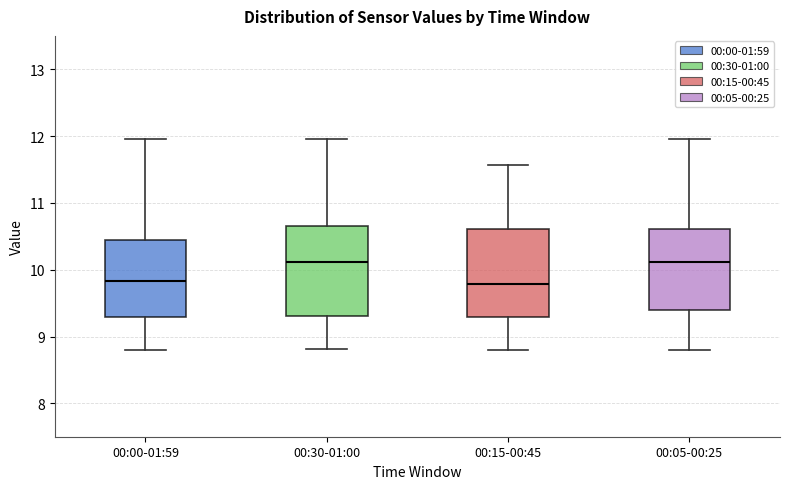

Reading left to right, read every box against the y-axis: the position of its median line, the range the box covers, and the ends of its whiskers. The values are not printed on the chart, so give them approximately, as read against the axis.

00:00-01:59: median 9.8, box 9.3 to 10.4, whiskers 8.8 to 12.0
00:30-01:00: median 10.1, box 9.3 to 10.7, whiskers 8.8 to 12.0
00:15-00:45: median 9.8, box 9.3 to 10.6, whiskers 8.8 to 11.6
00:05-00:25: median 10.1, box 9.4 to 10.6, whiskers 8.8 to 12.0